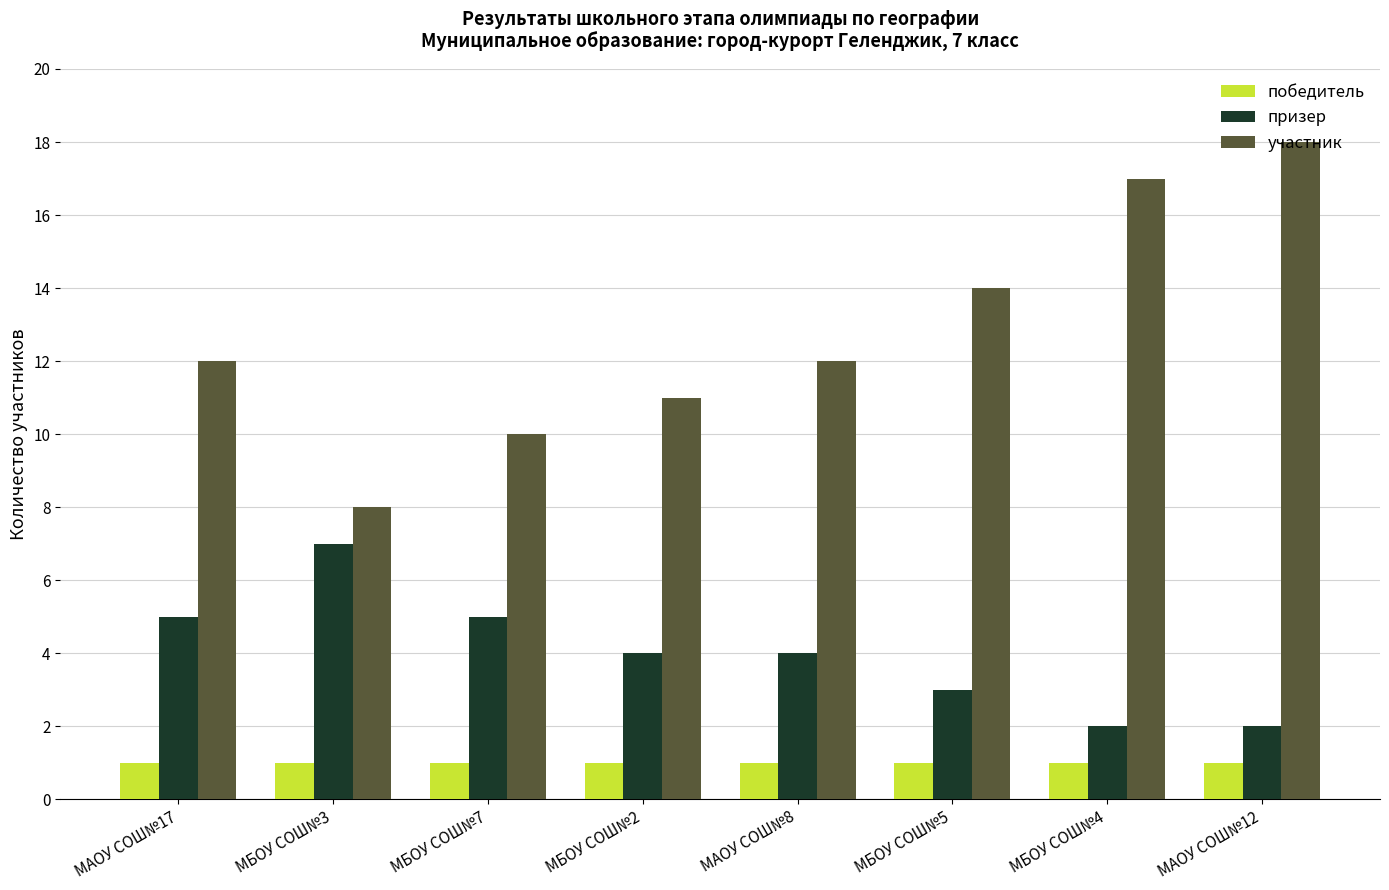

What is the value of the участник bar at the 5th from the left?

12